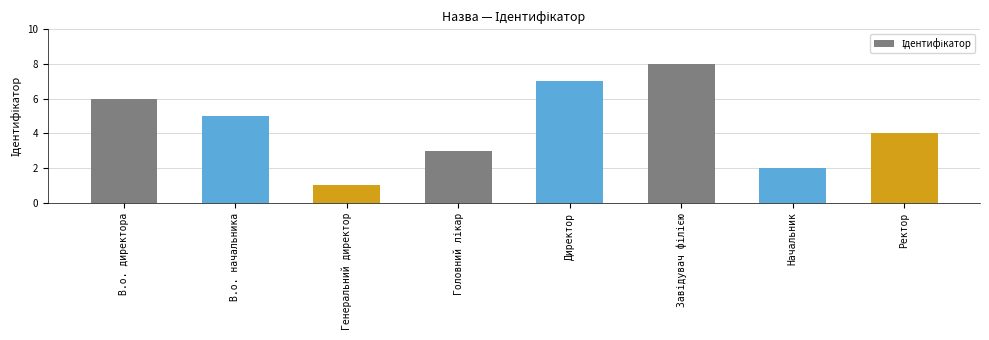

Reading left to right, extract all data points from this chart.

6	5	1	3	7	8	2	4